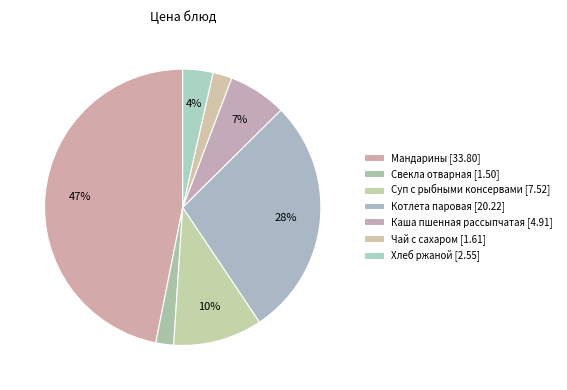

Count the number of slices in the pie.

7